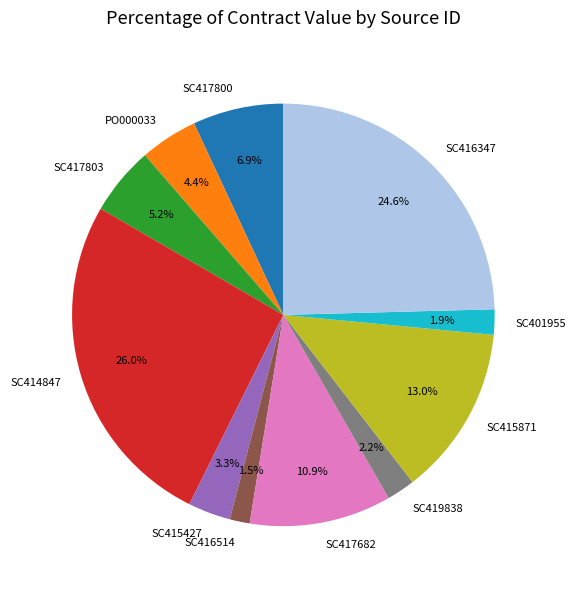

To the nearest percent, what is the combined percentage of SC419838 and SC401955?

4%